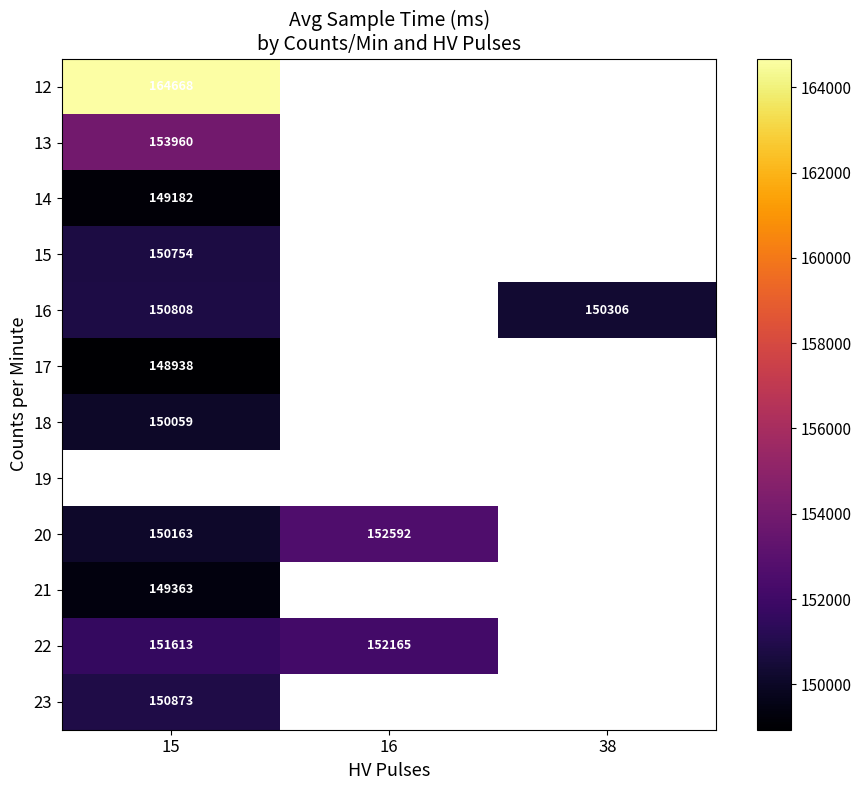

The 17 series shows 87869 at 15. True or false?

False